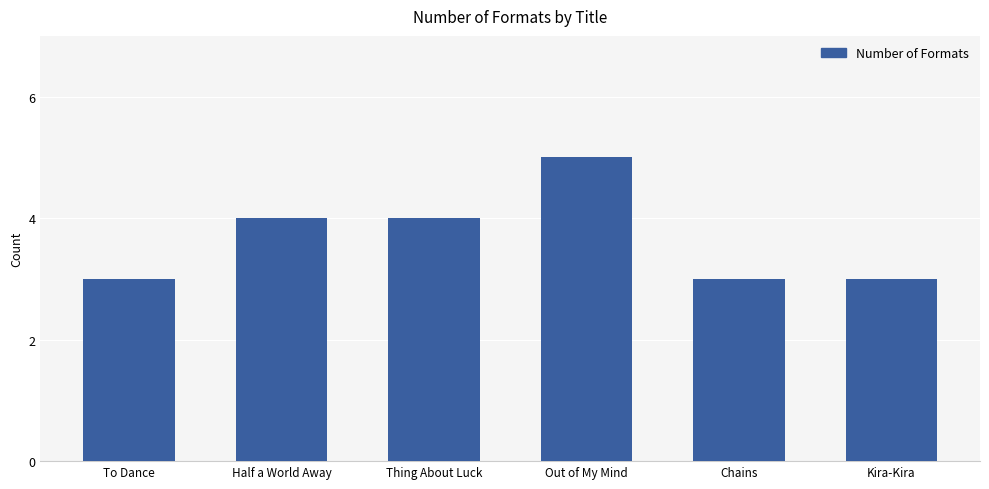

What is the change in value from To Dance to Out of My Mind?

+2